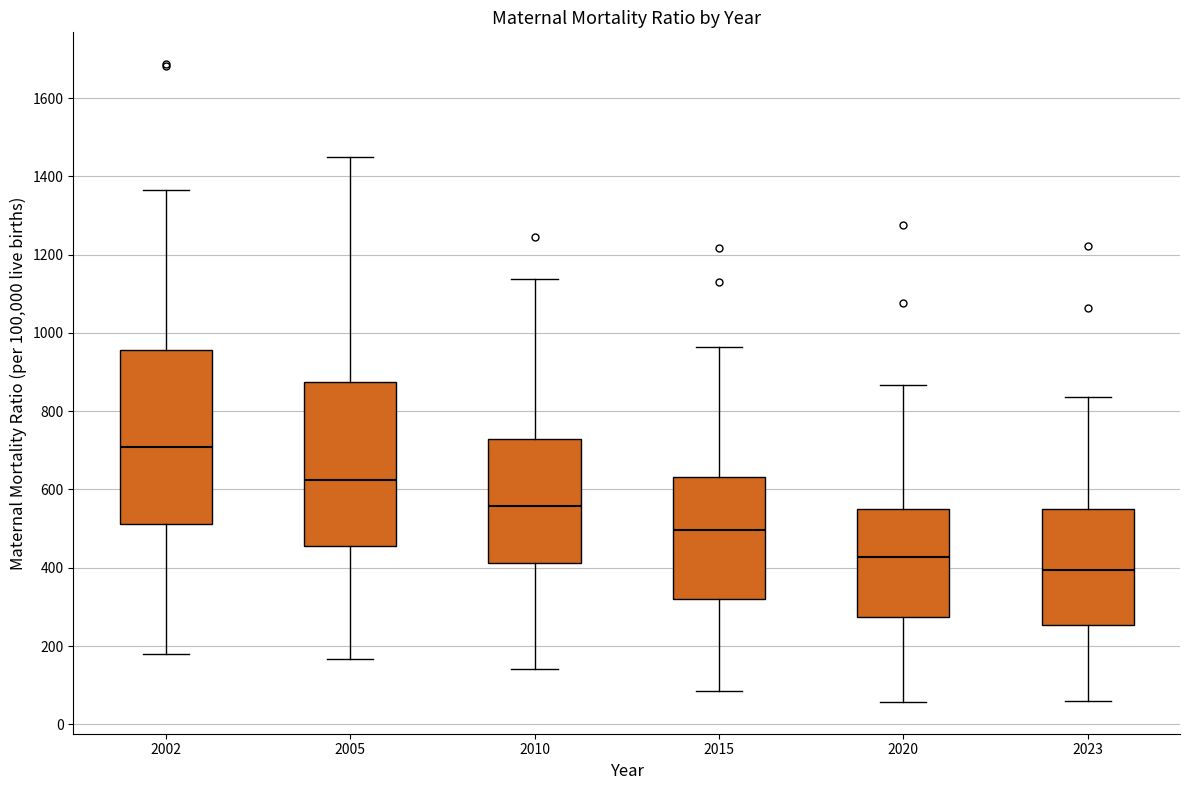

Which box's median line is the highest?

2002